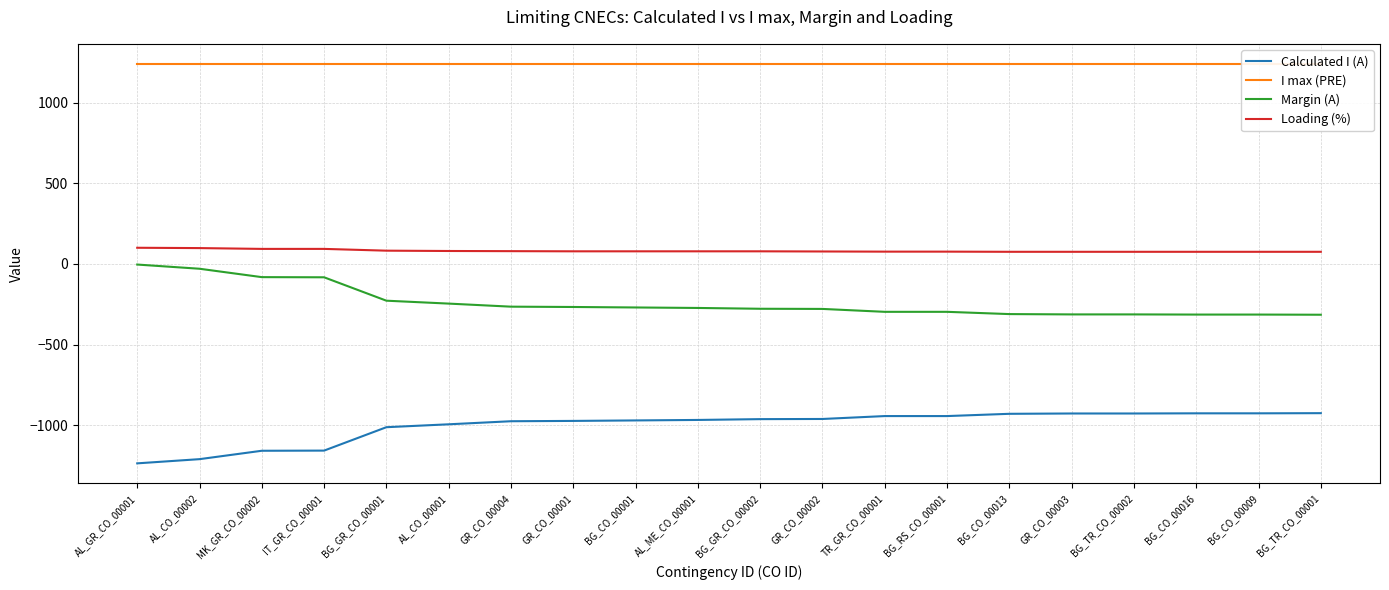

True or false: Loading (%) and Margin (A) cross at least once.

False